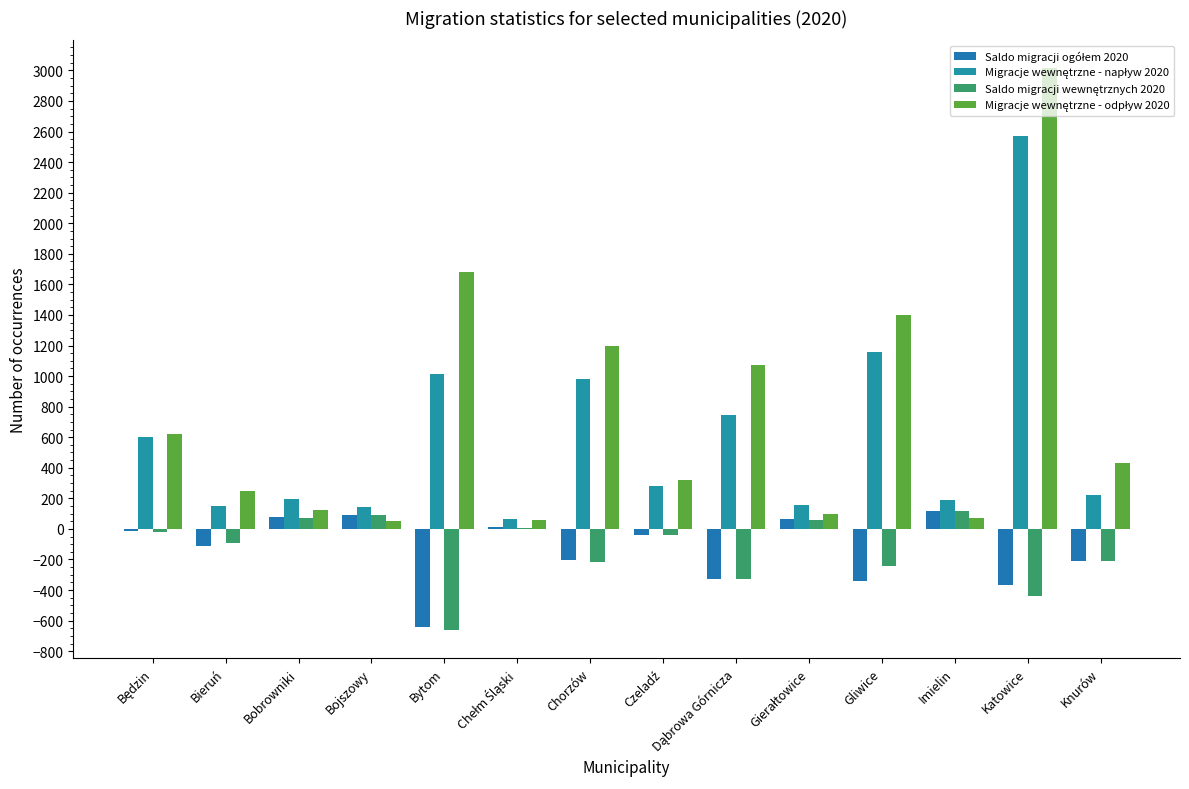

Count the number of data series in this chart.

4